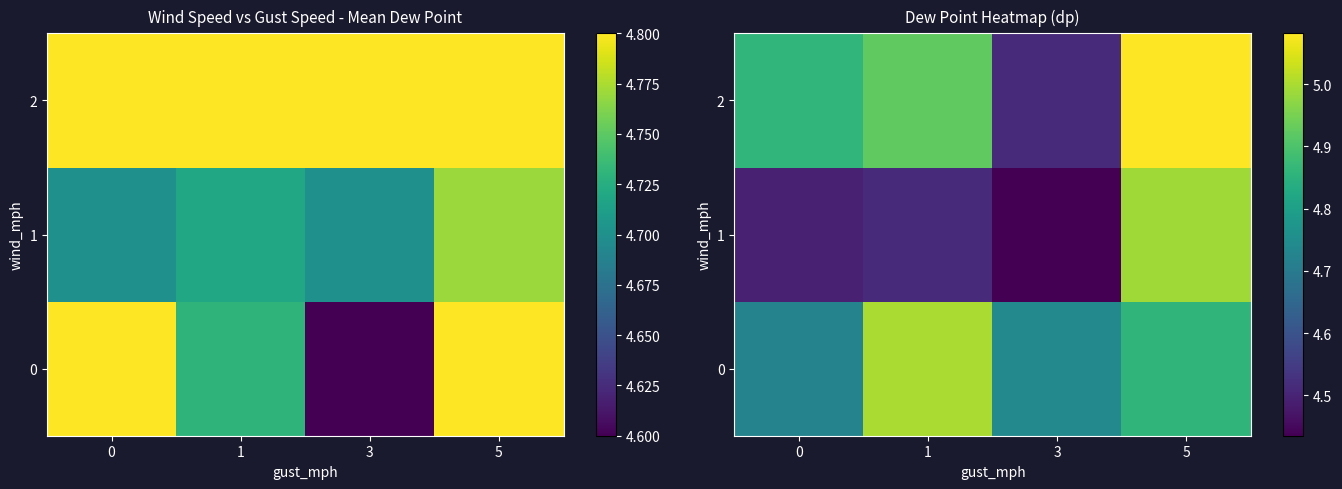

What is the difference between the maximum and minimum values in the 0 series?

0.3